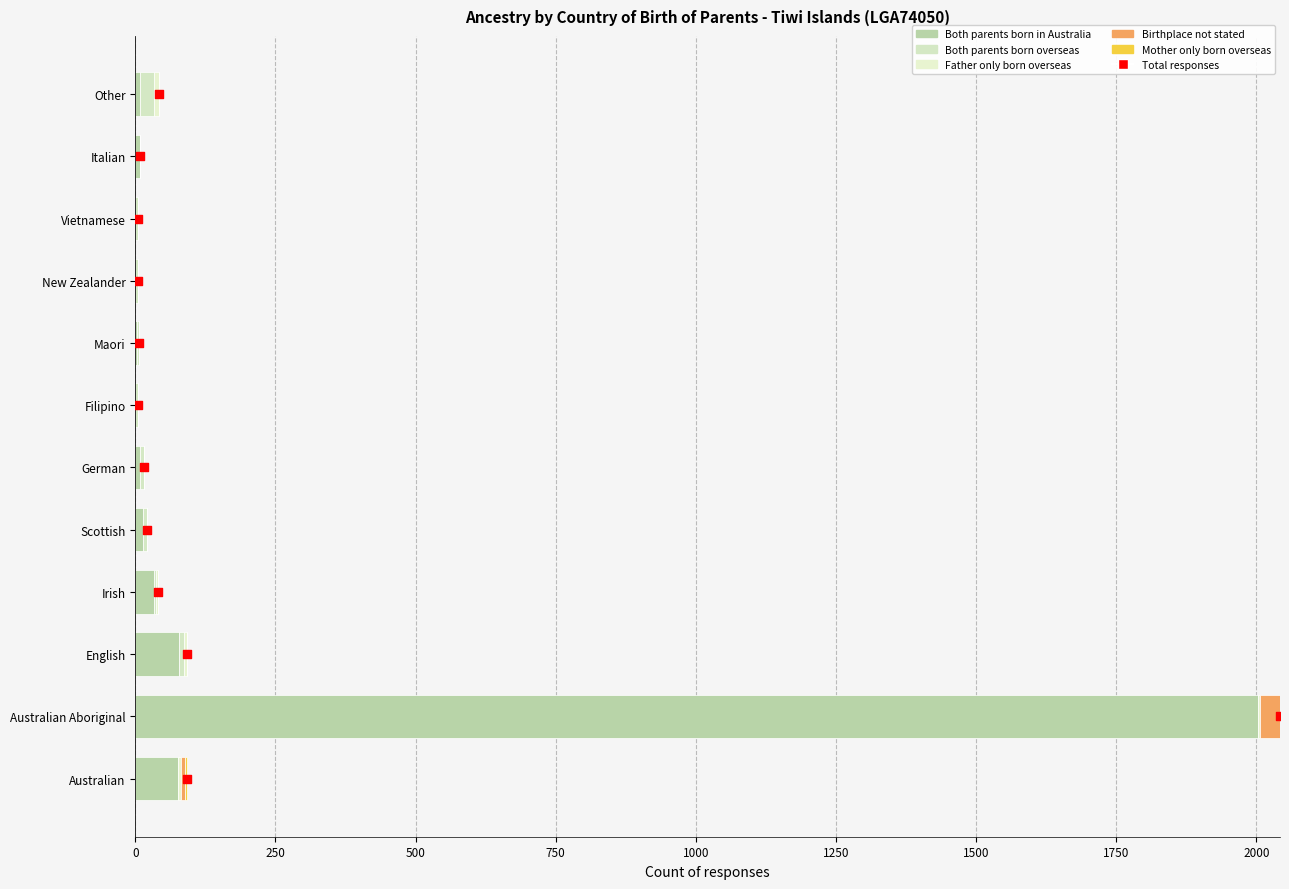

Which series reaches the maximum Y coordinate?

Both parents born in Australia